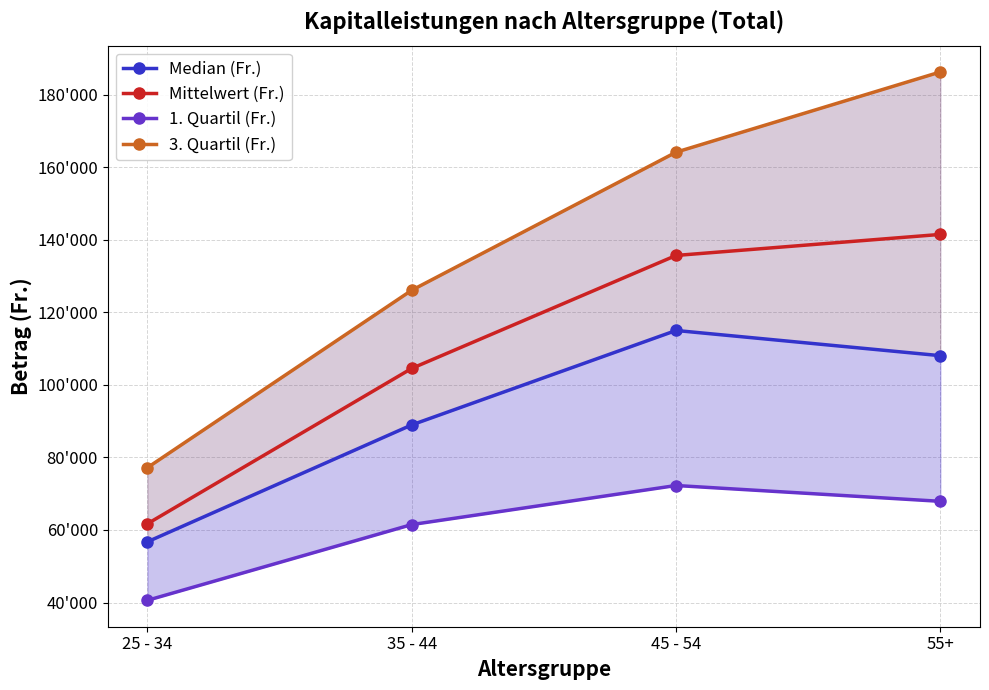

Is it true that 3. Quartil (Fr.) equals 105134.7 at 45 - 54?

False